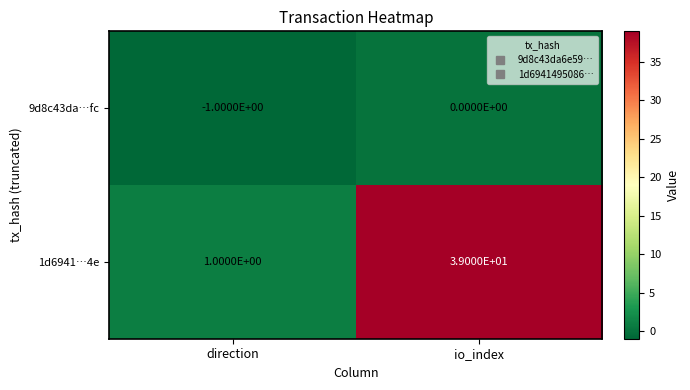

Rank the series at direction from lowest to highest value.

9d8c43da…fc, 1d6941…4e